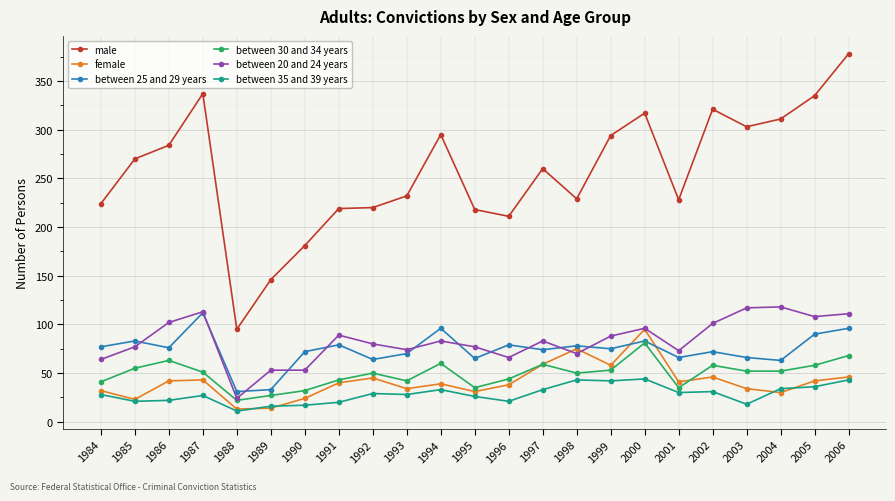

Which series has the largest total across all categories?

male